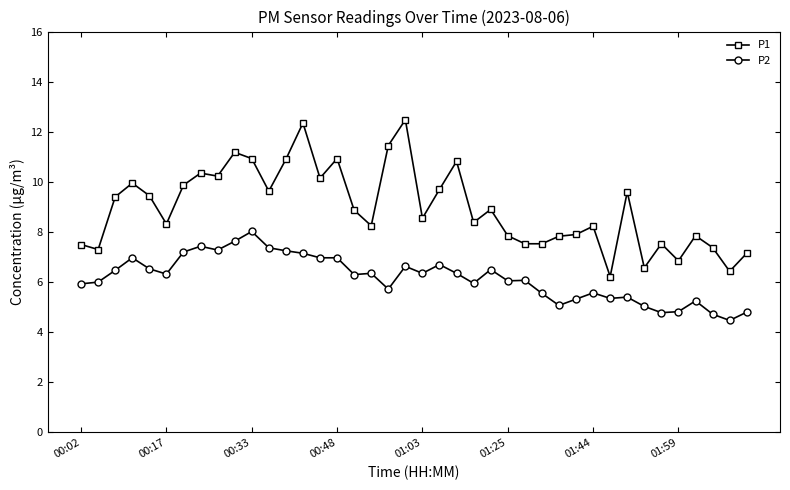

True or false: P1 has more than 2 interior local peaks.

True